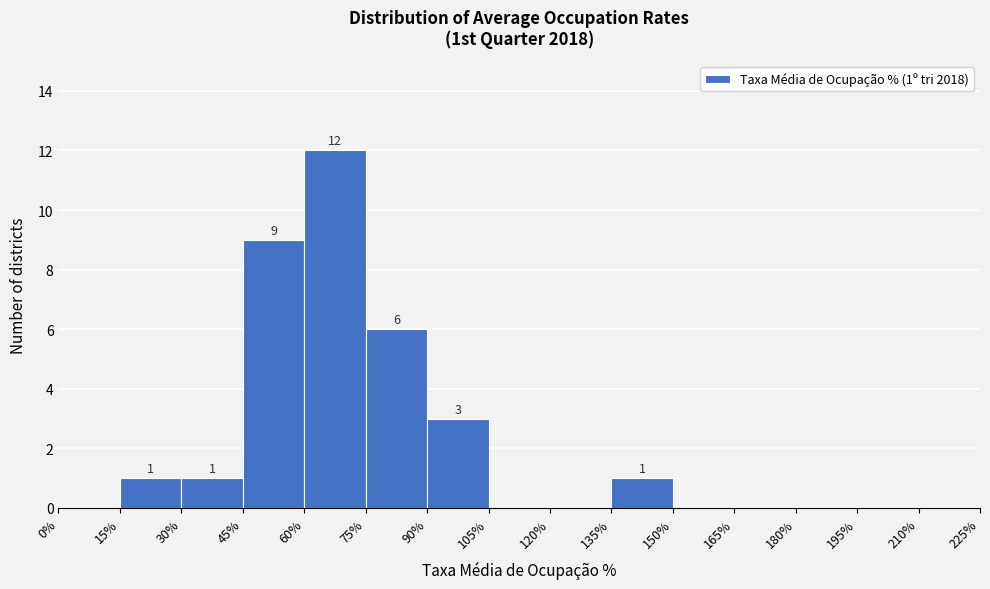

Over which range of the x-axis is the bar tallest?

60% to 75%